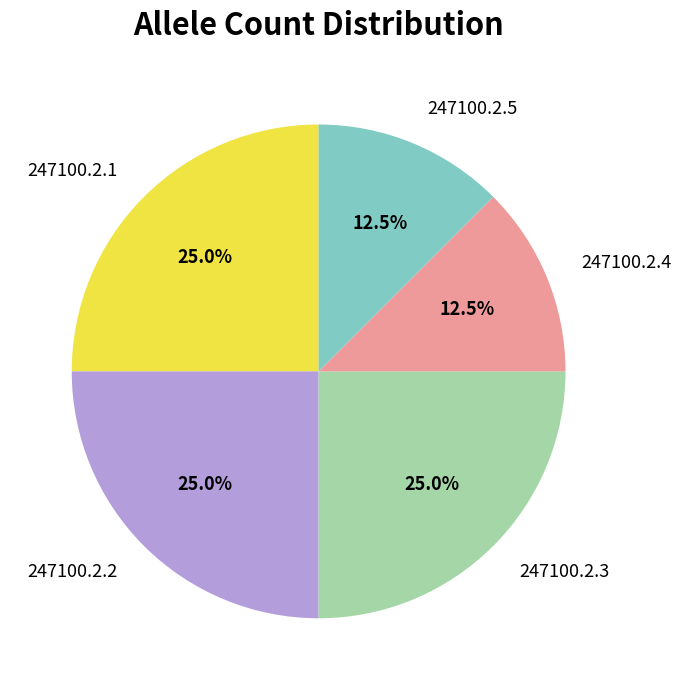

To the nearest percent, what is the average slice percentage?

20%